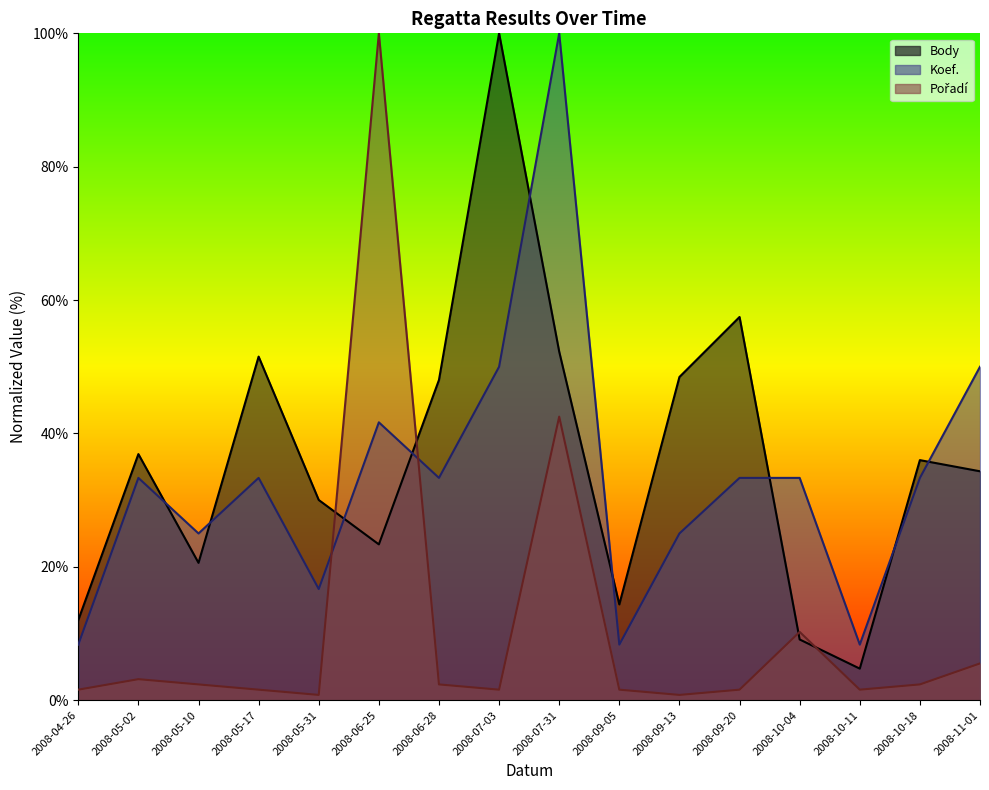

What is the label of the 11th point from the right?

2008-06-25